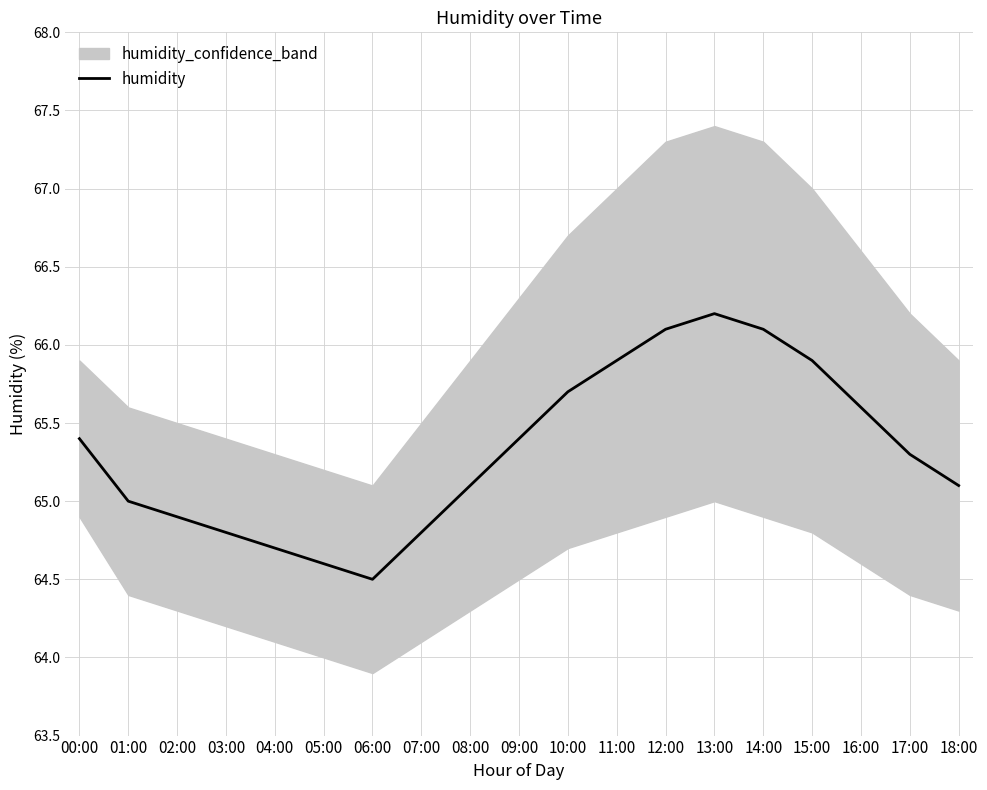

What is the label of the 4th point from the left?

03:00